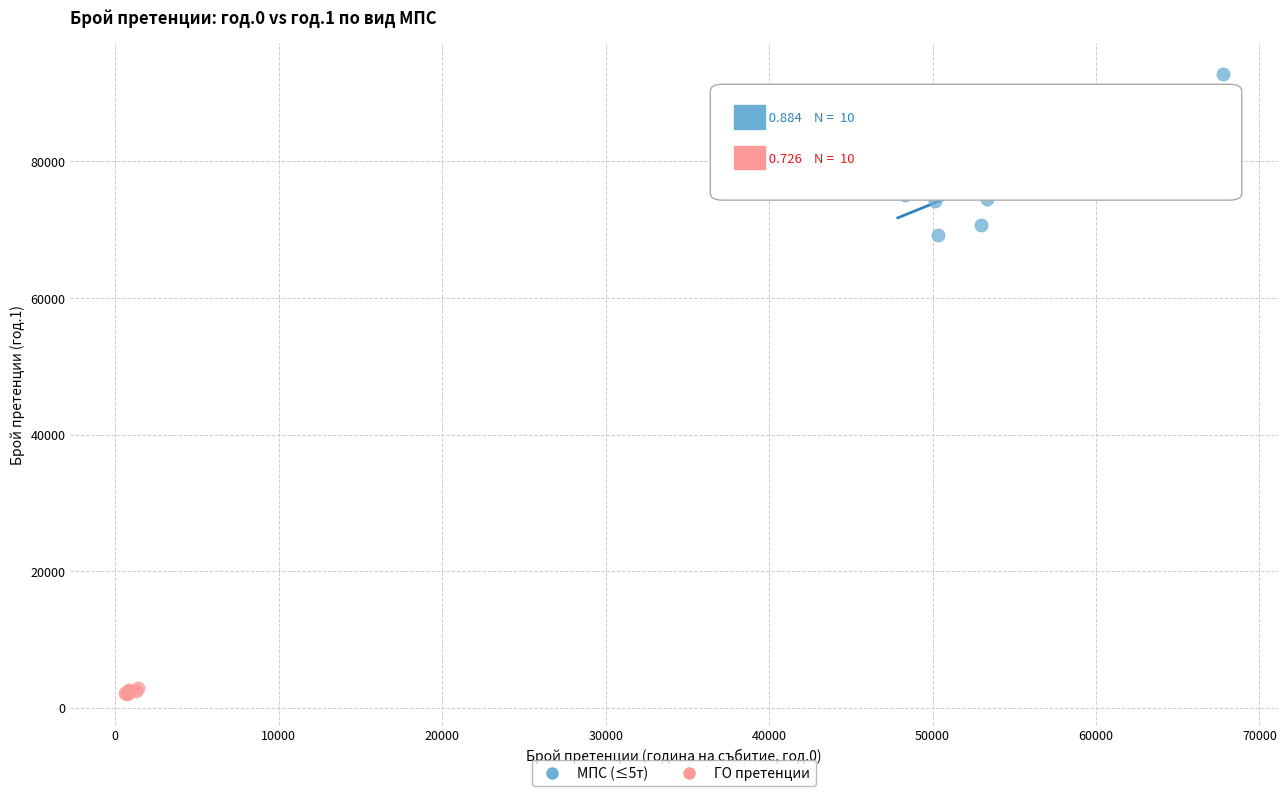

Which series contains the highest Y value?

МПС (≤5т)